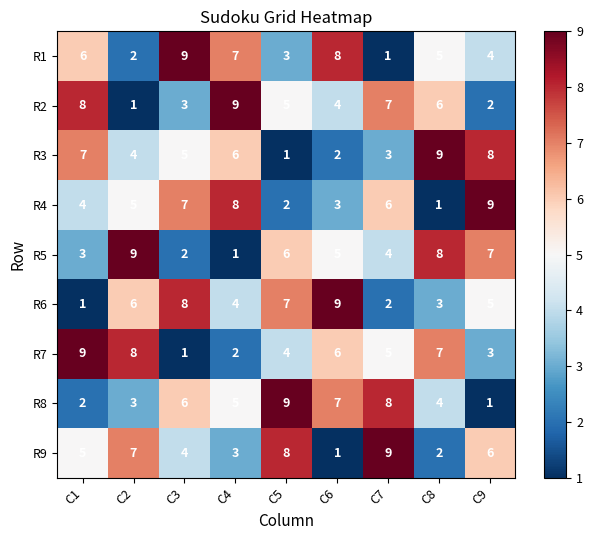

Count the number of categories in the chart.

9